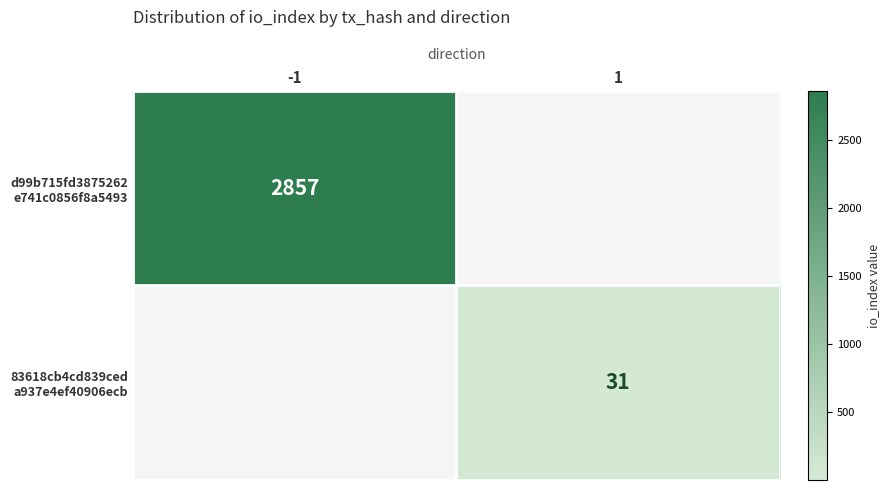

List the labels in order of 83618cb4cd839ced a937e4ef40906ecb value, smallest first.

-1, 1